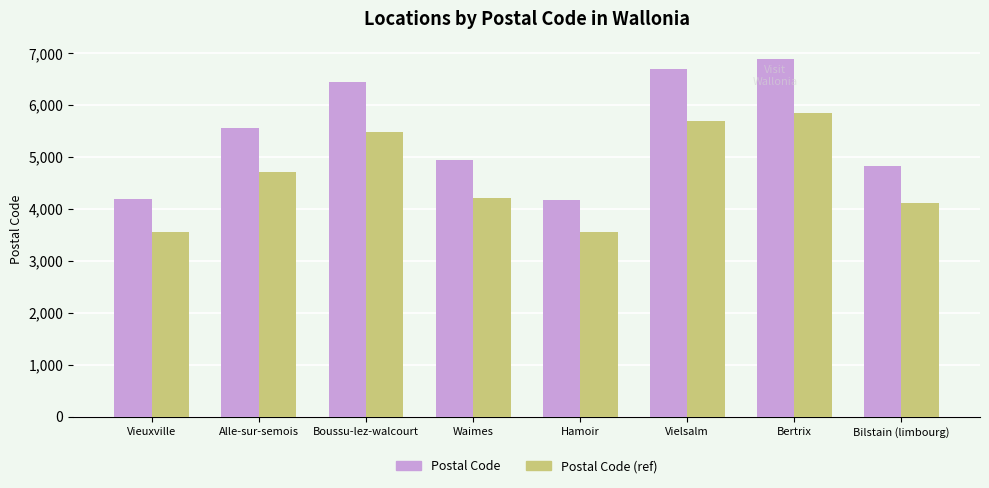

Is it true that Postal Code (ref) equals 5848.0 at Bertrix?

True